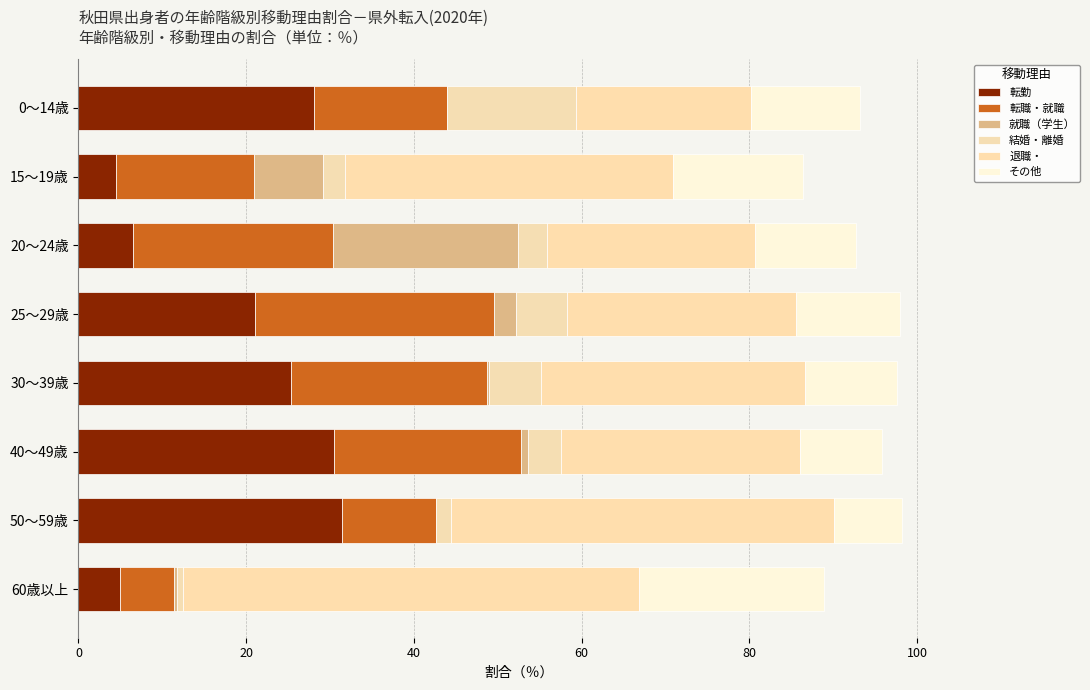

At which label is 転勤 closest to 17?

25～29歳